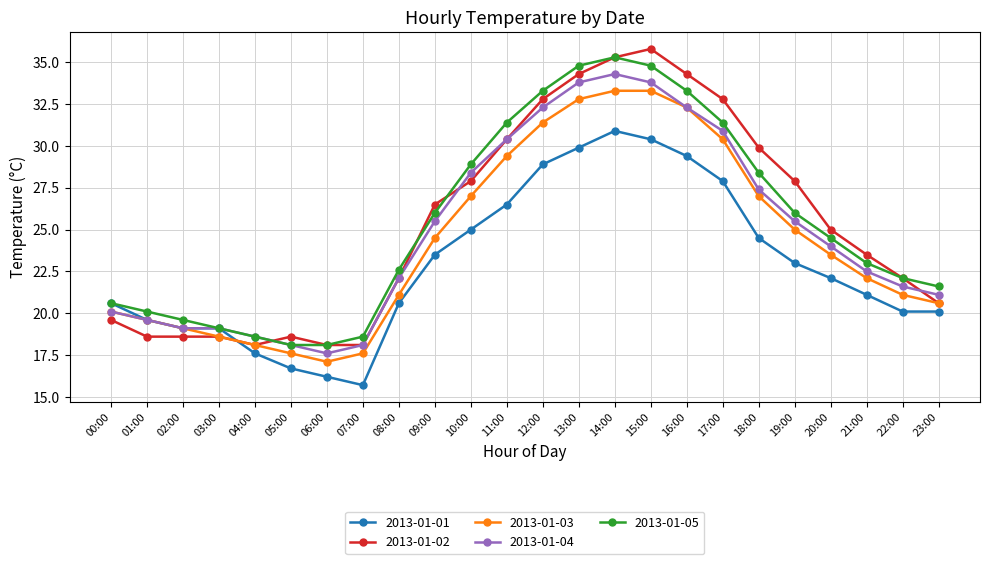

The 2013-01-01 series shows 31.1 at 21:00. True or false?

False